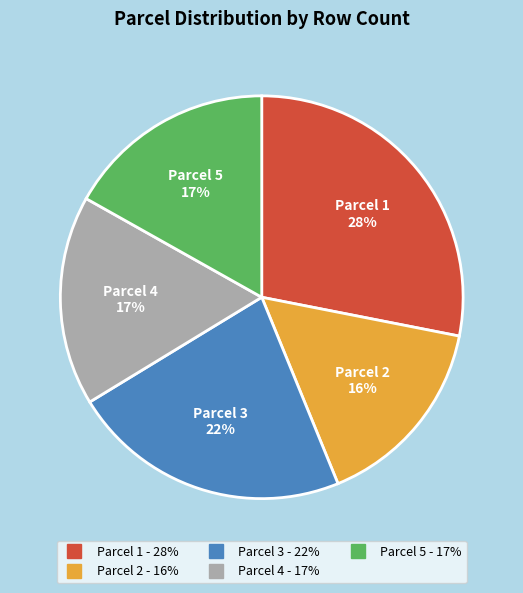

Is there any slice that represents more than half of the pie?

No